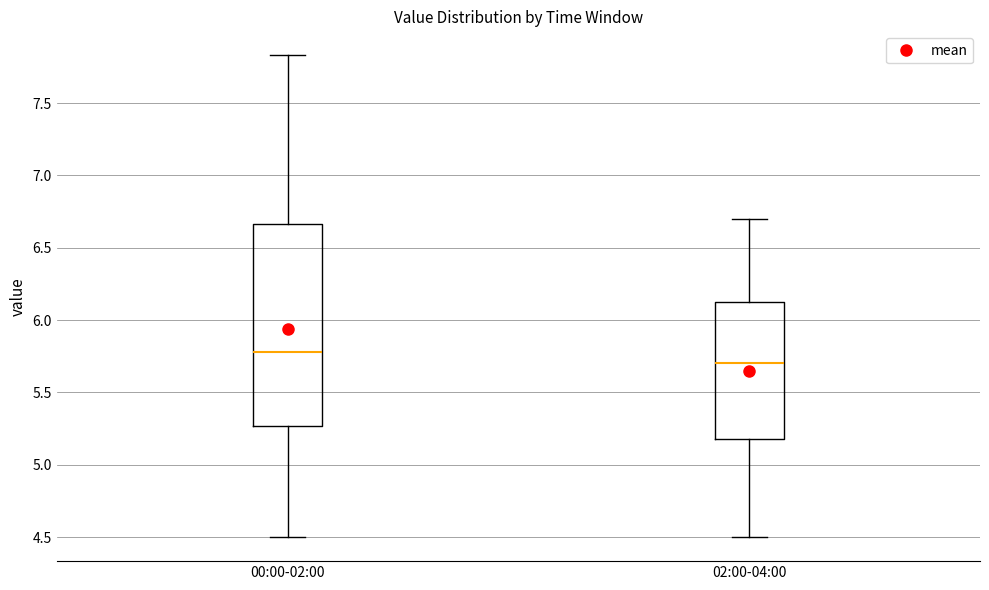

Which box's median line is the highest?

00:00-02:00